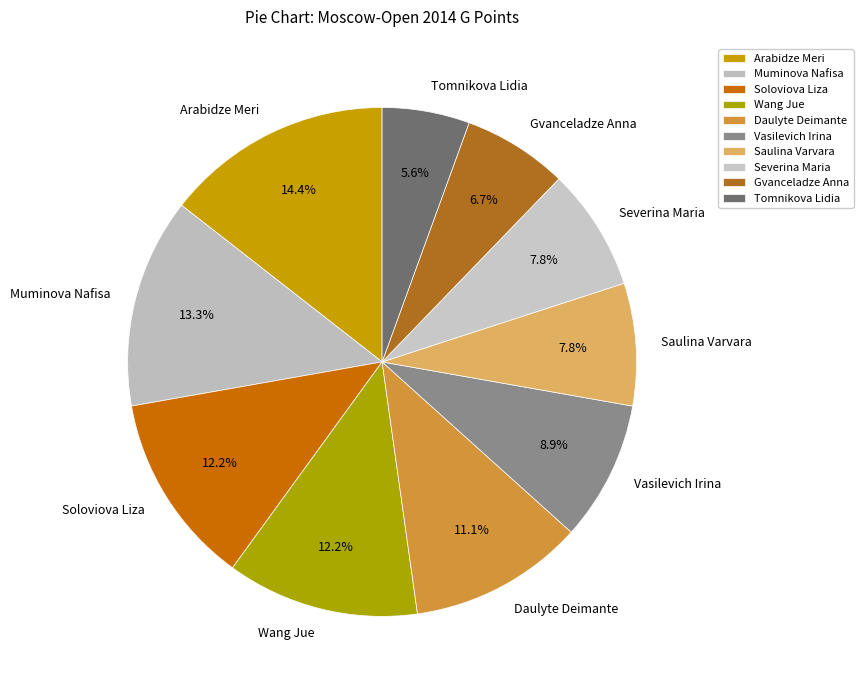

To the nearest percent, what is the combined percentage of Severina Maria and Vasilevich Irina?

17%